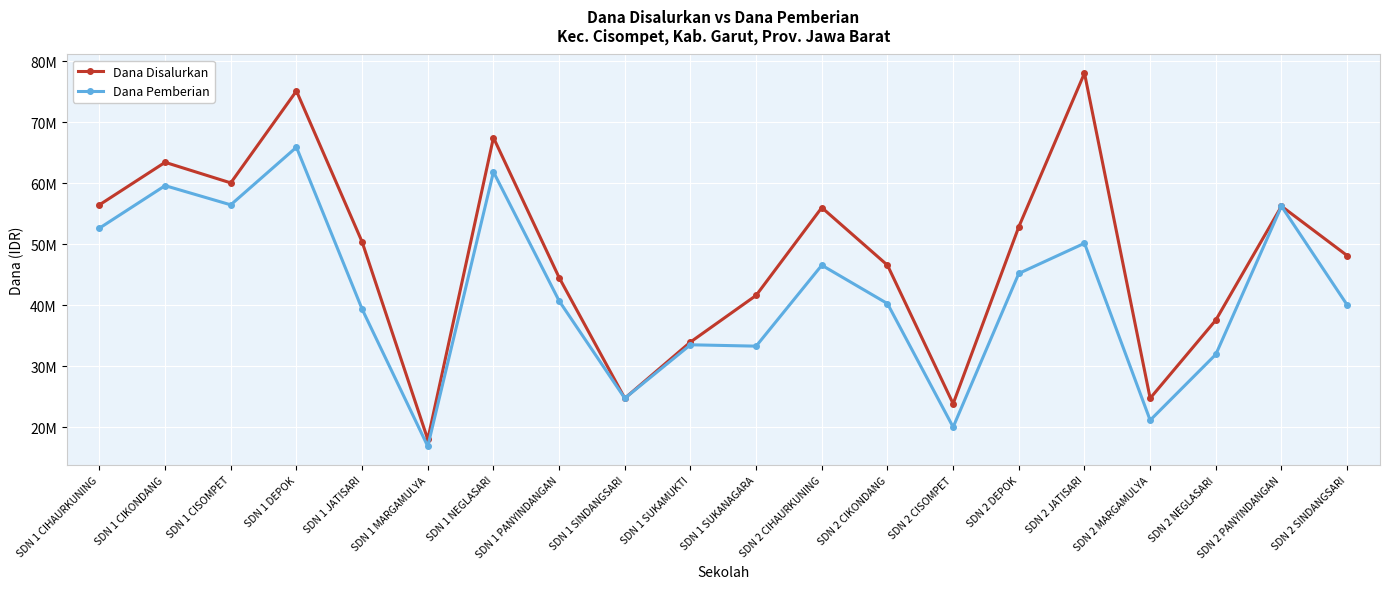

Does the chart have visible grid lines?

Yes